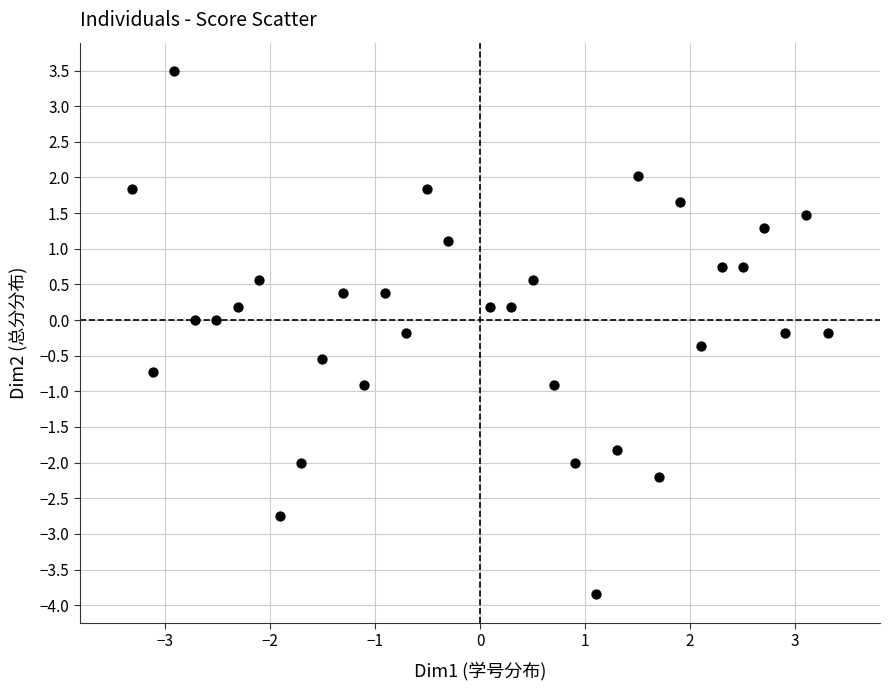

What is the range of Y values (max minus min)?

7.3